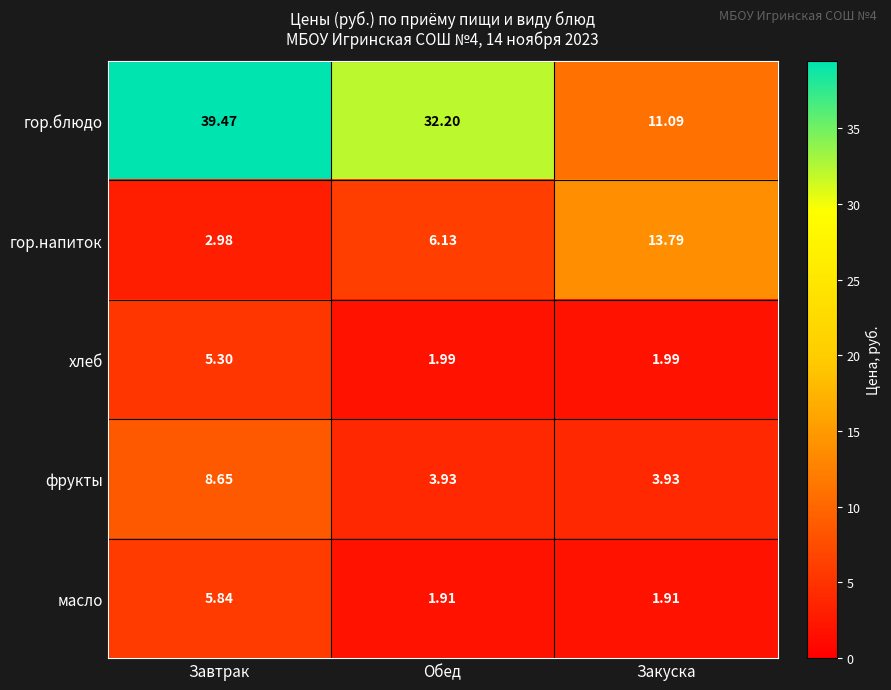

Rank the series at Обед from highest to lowest value.

гор.блюдо, гор.напиток, фрукты, хлеб, масло